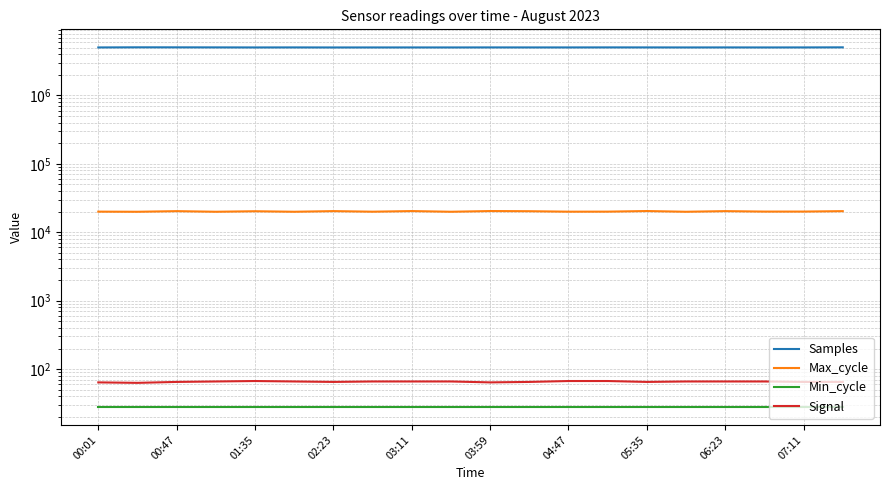

What is the minimum value shown in the chart?

28